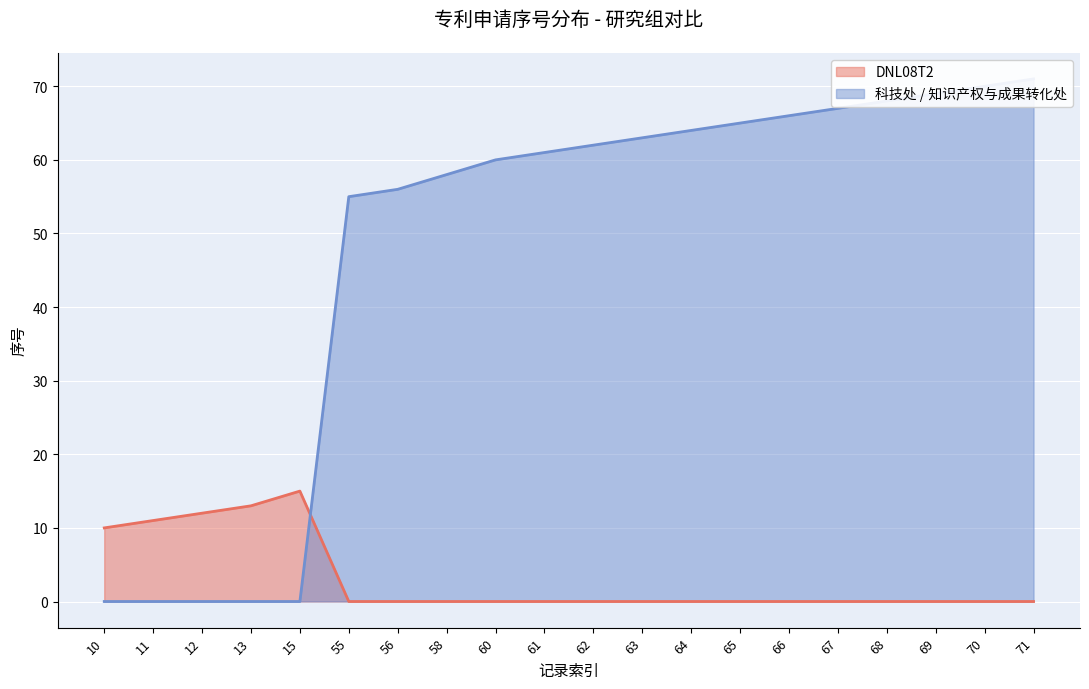

List the series in order of their peak value, highest first.

科技处 / 知识产权与成果转化处, DNL08T2